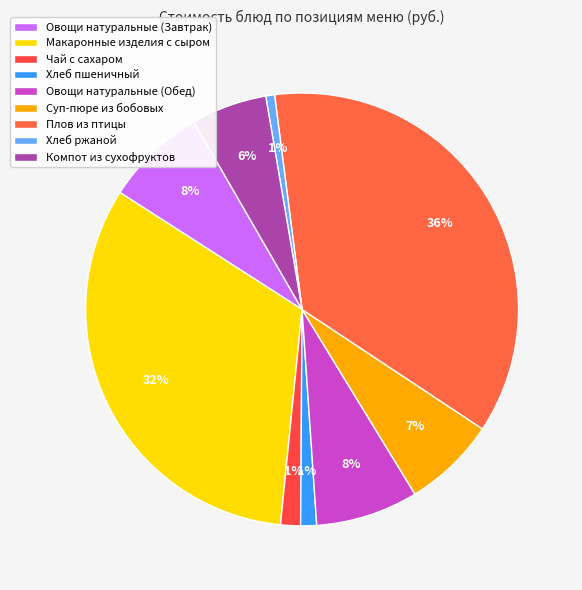

What is the largest slice in the pie chart?

Плов из птицы